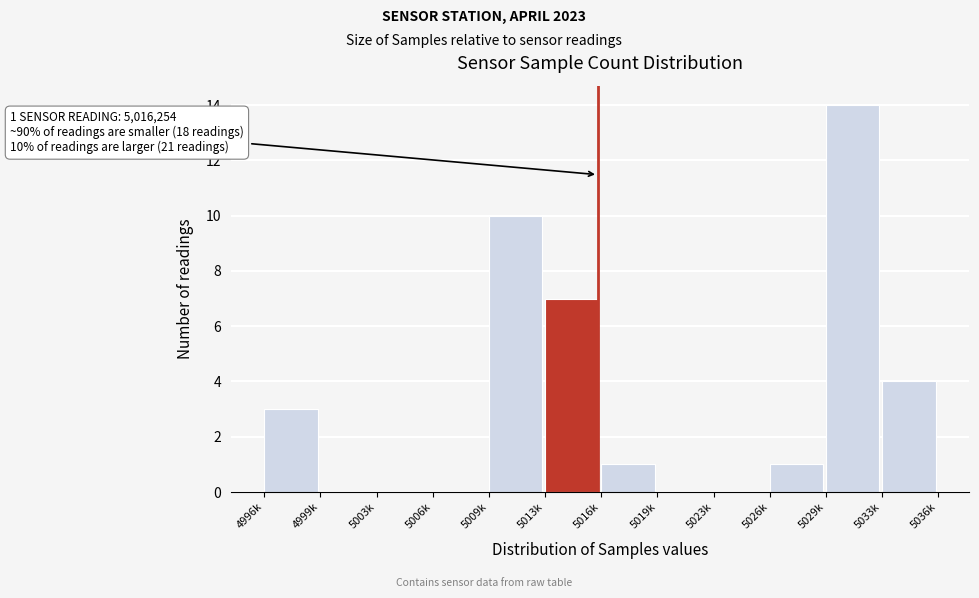

Reading left to right, list all the values displayed in this chart.

4996k=3	4999k=0	5003k=0	5006k=0	5009k=10	5013k=7	5016k=1	5019k=0	5023k=0	5026k=1	5029k=14	5033k=4